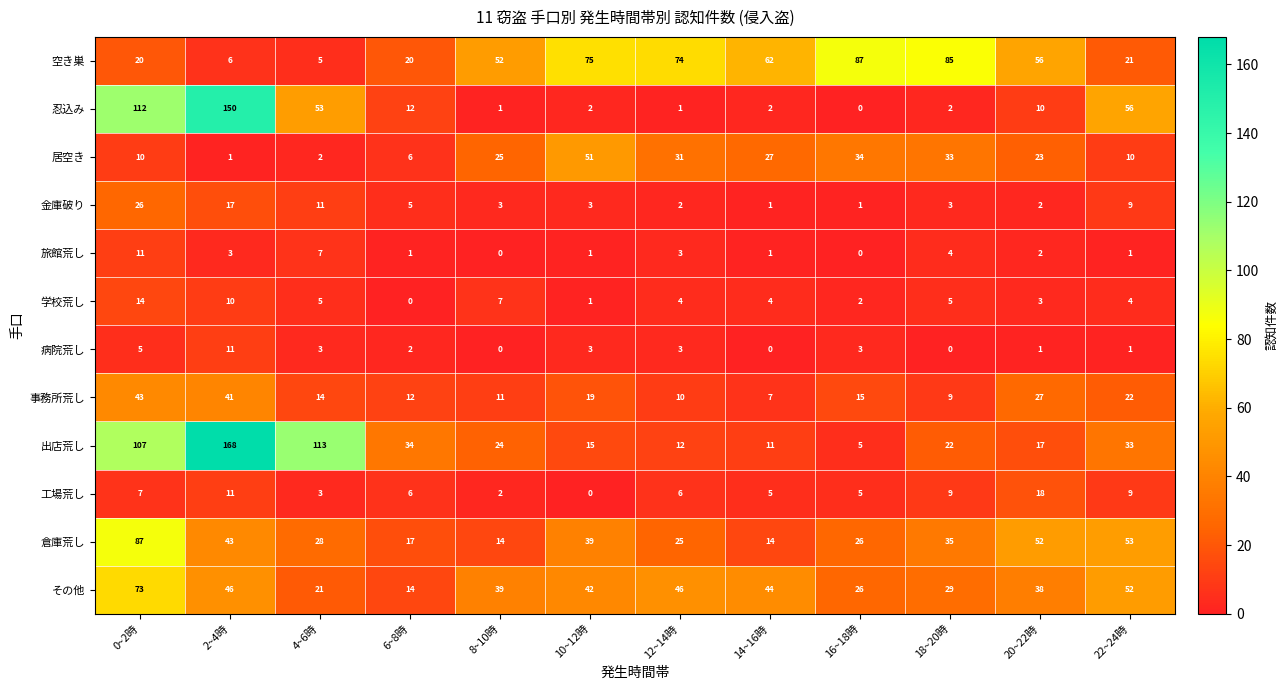

Which label corresponds to the largest value in the chart?

2~4時